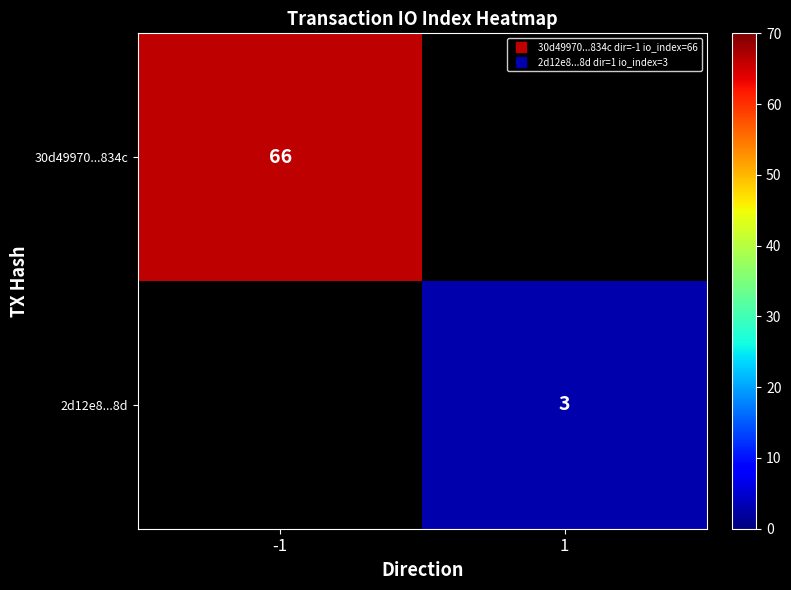

Rank the categories by 2d12e8...8d value from highest to lowest.

-1, 1